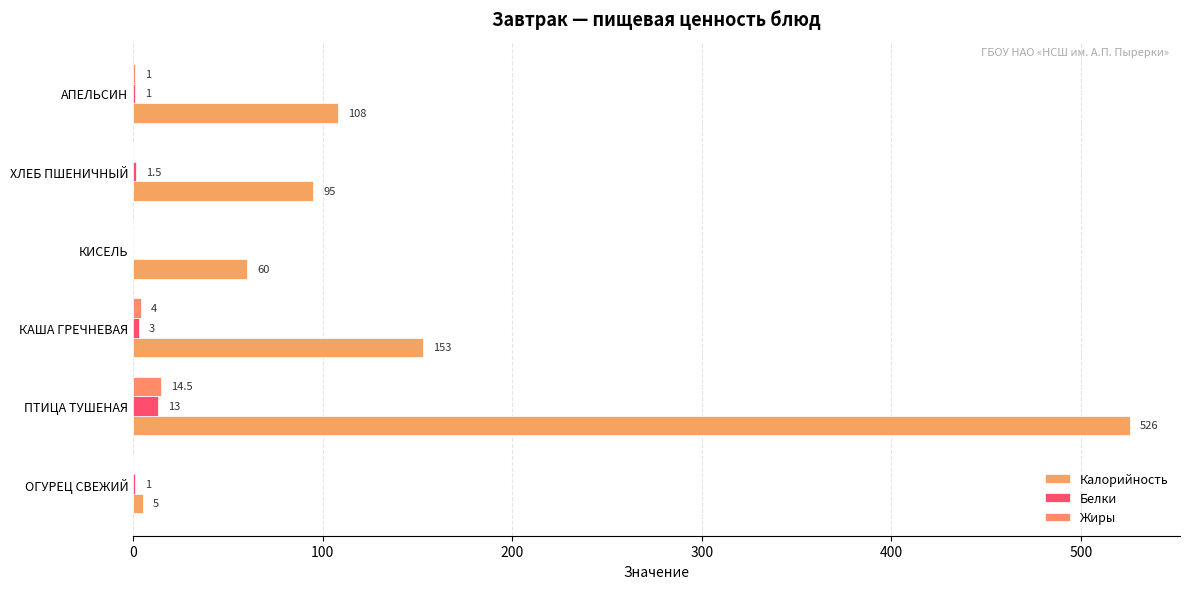

How many series are shown in this chart?

3